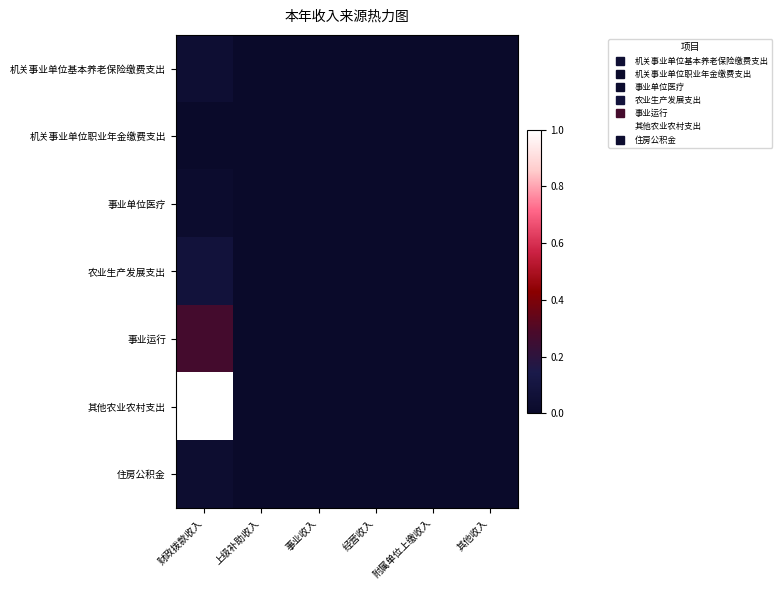

At how many categories does at least one series exceed 0?

1